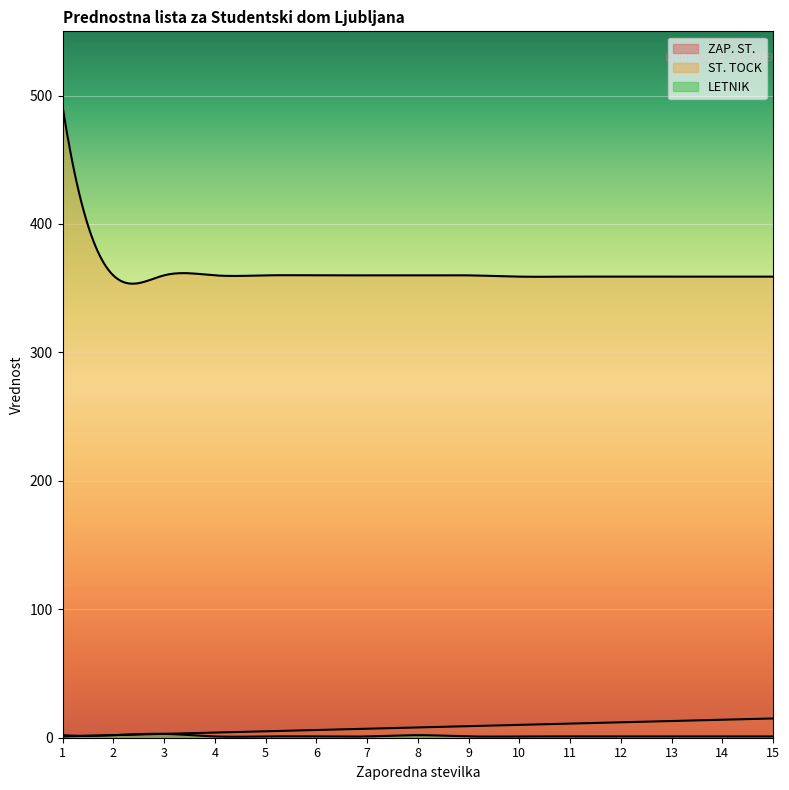

How many lines are shown in the chart?

3